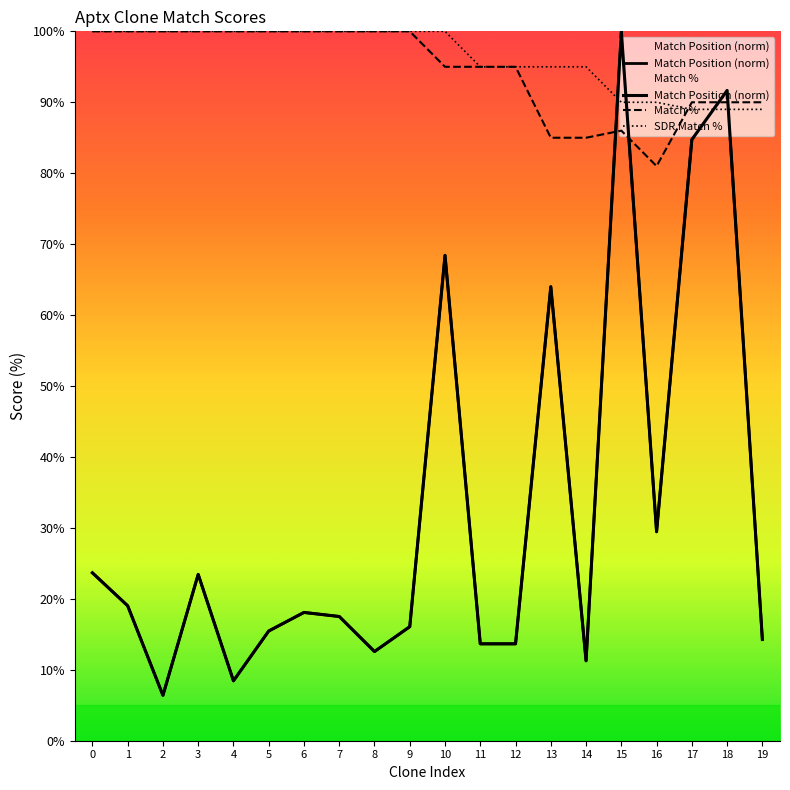

Is this an area chart (filled region under the line)?

No